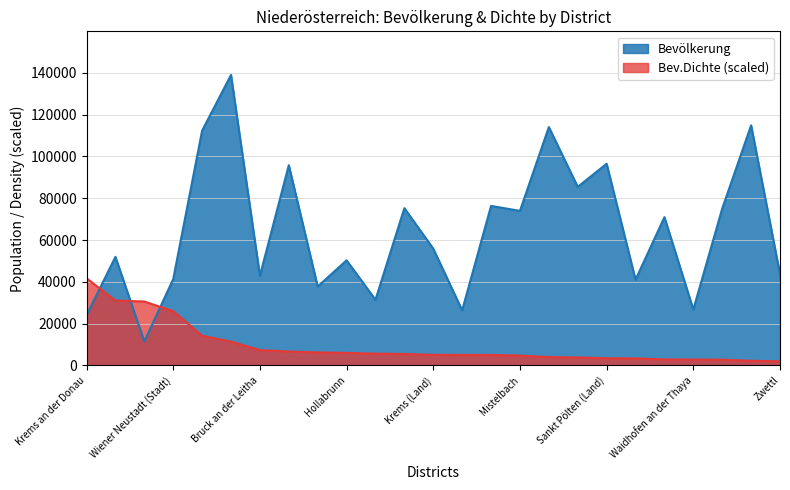

Between which two adjacent categories do Bevölkerung and Bev.Dichte first intersect?

Krems an der Donau and Sankt Pölten (Stadt)